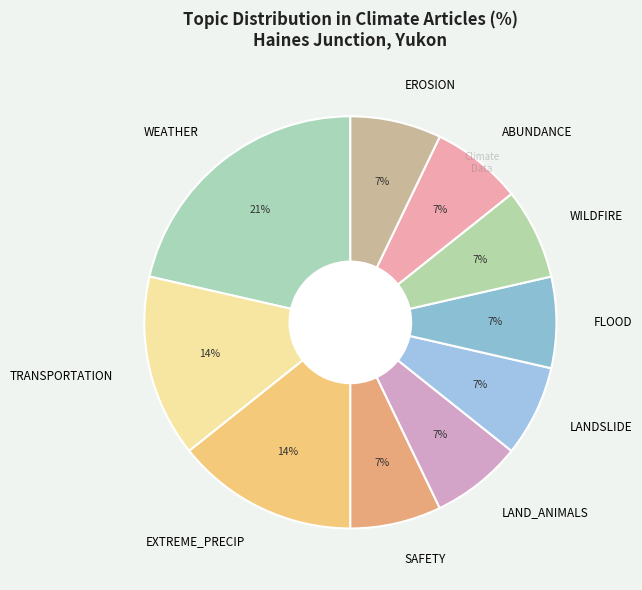

Is there any slice that represents more than half of the pie?

No